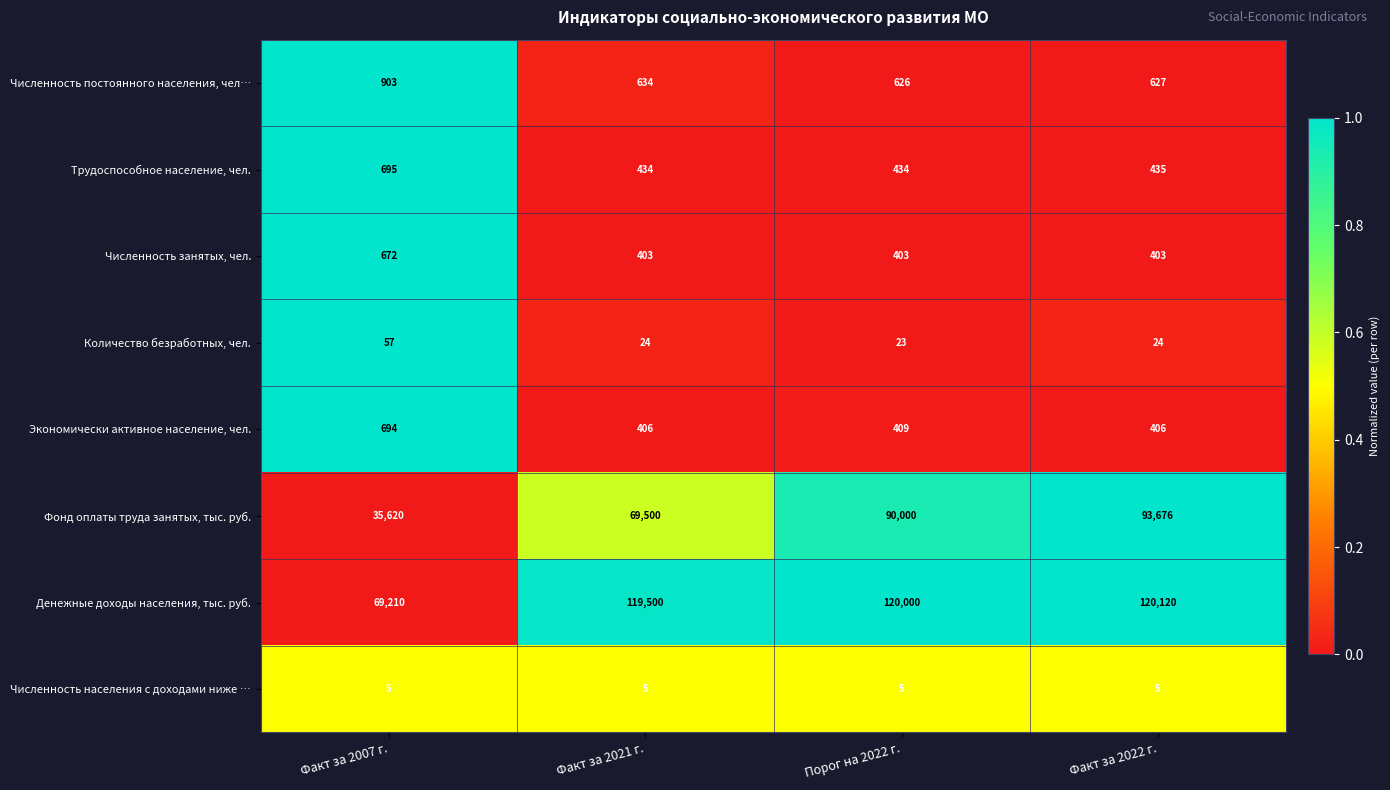

What is the difference between the maximum and second lowest values in the Численность занятых, чел. series?

269